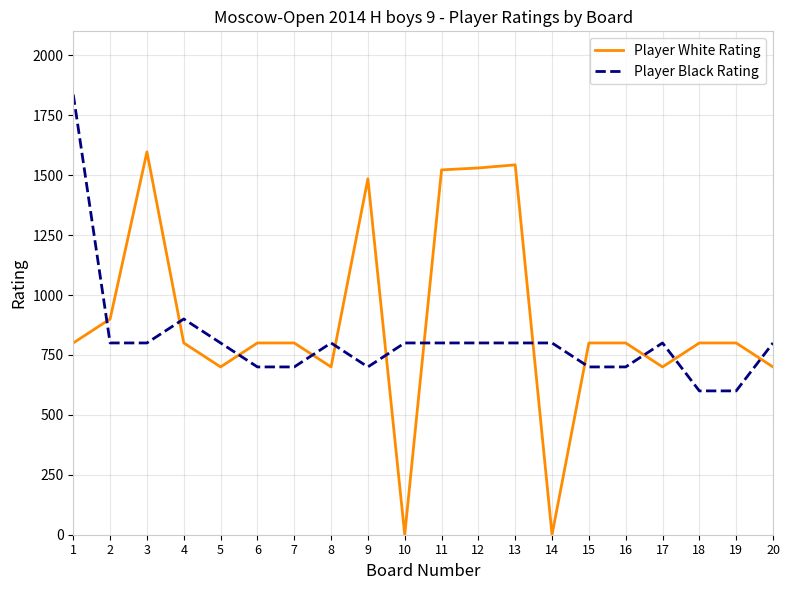

Which series has the largest range (max minus min)?

Player White Rating